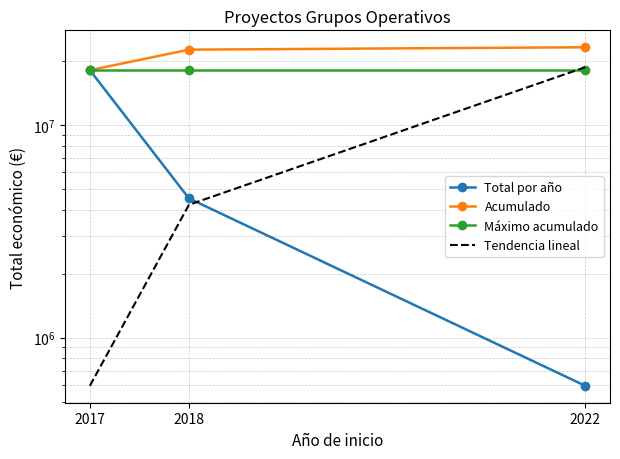

Reading left to right, what are all the values shown in this chart?

Total por año: 2017=18133564.0	2018=4519499.0	2022=593713.0
Acumulado: 2017=18133564.0	2018=22653063.0	2022=23246776.0
Máximo acumulado: 2017=18133564.0	2018=18133564.0	2022=18133564.0
Tendencia lineal: 2017=593713.0	2018=4220425.8	2022=18727277.0